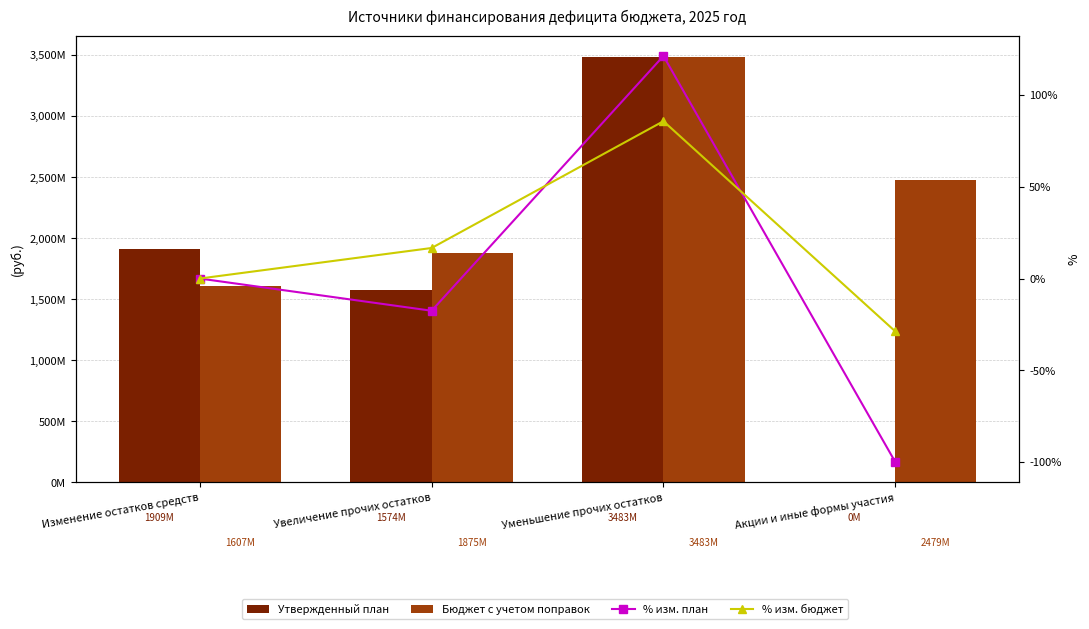

What is the spread (max minus min) of values at Уменьшение прочих остатков?

3483496646.3